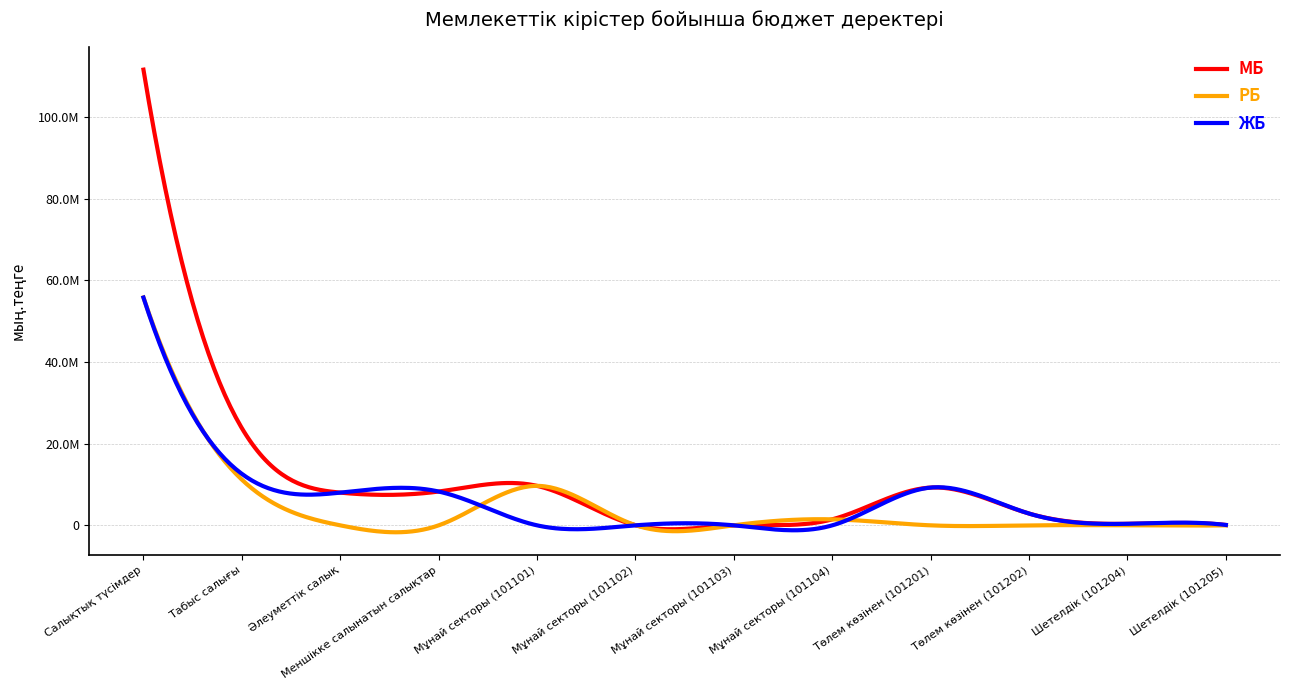

What is the label of the 7th point from the right?

Мұнай секторы (101102)